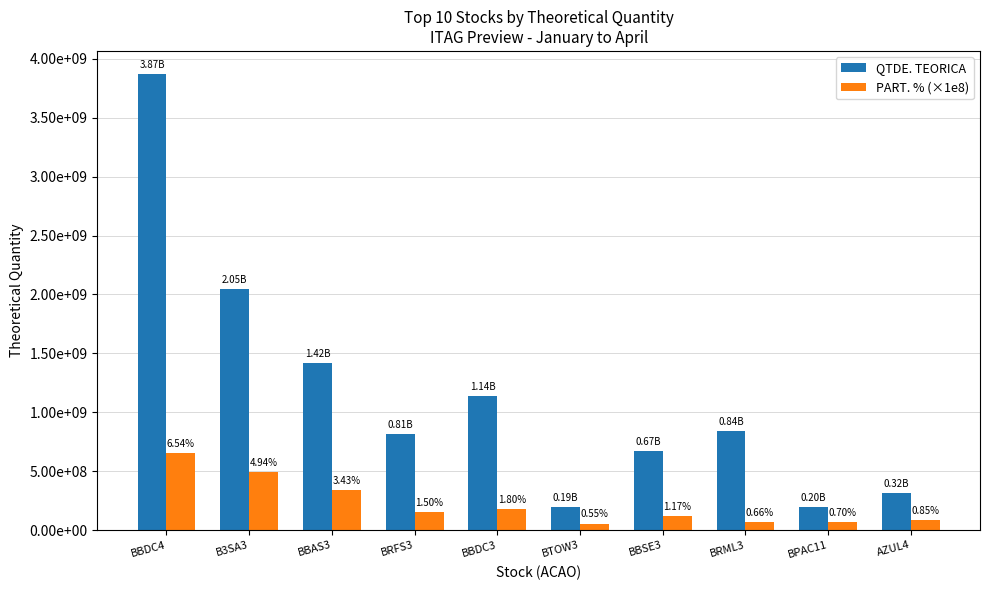

Are the bars horizontal?

No